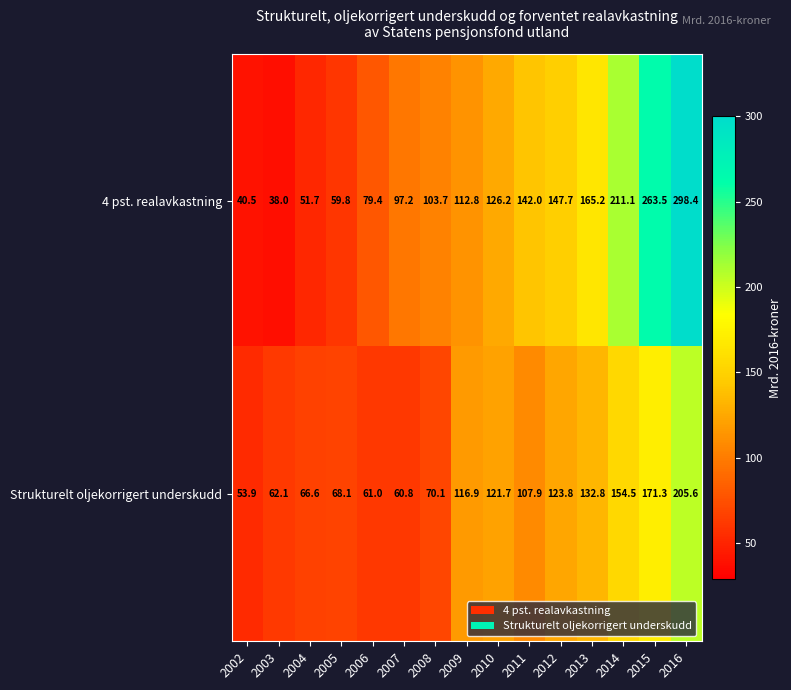

Where does the 4 pst. realavkastning series first go above 112?

2009